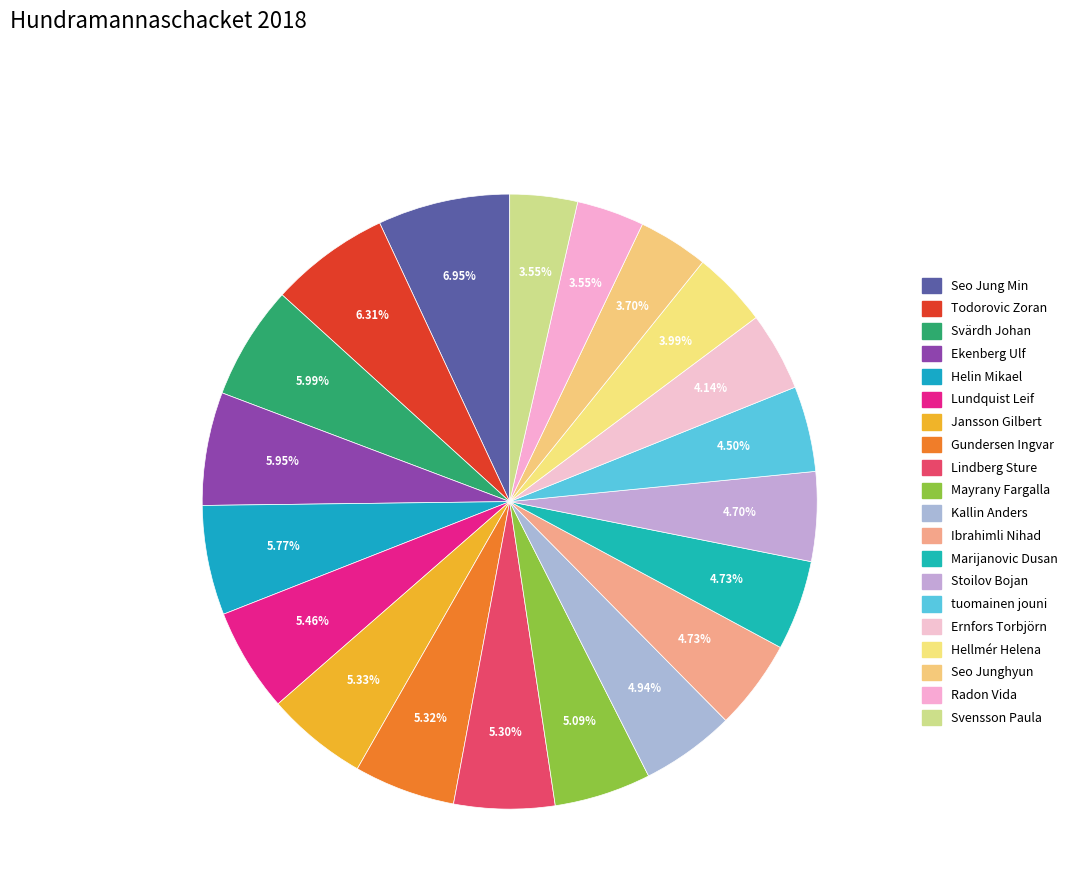

Does Seo Junghyun account for over 50% of the chart?

No